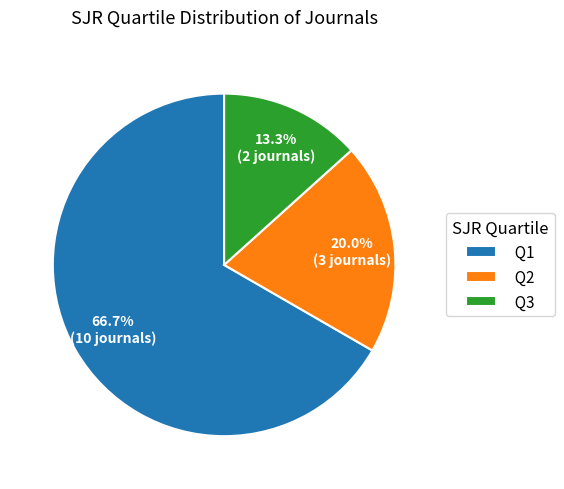

What is the majority slice?

Q1